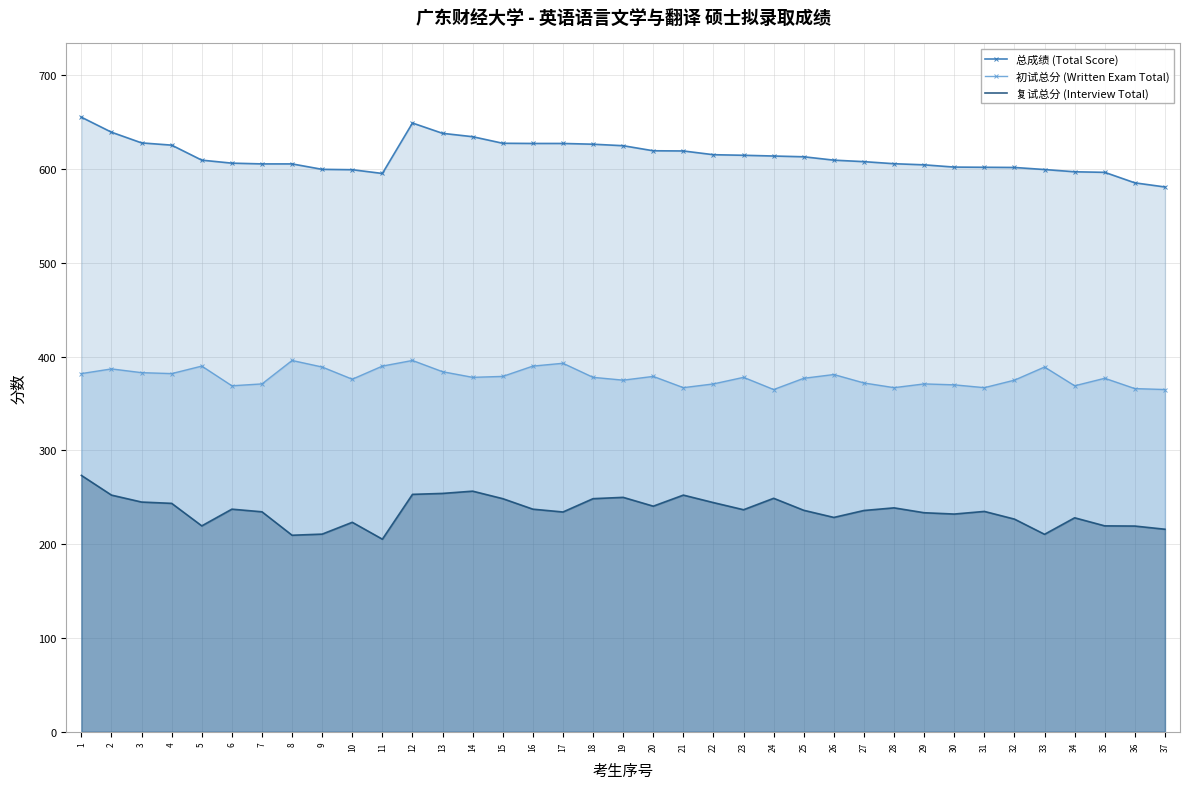

List the series in order of their overall mean, highest first.

总成绩 (Total Score), 初试总分 (Written Exam Total), 复试总分 (Interview Total)